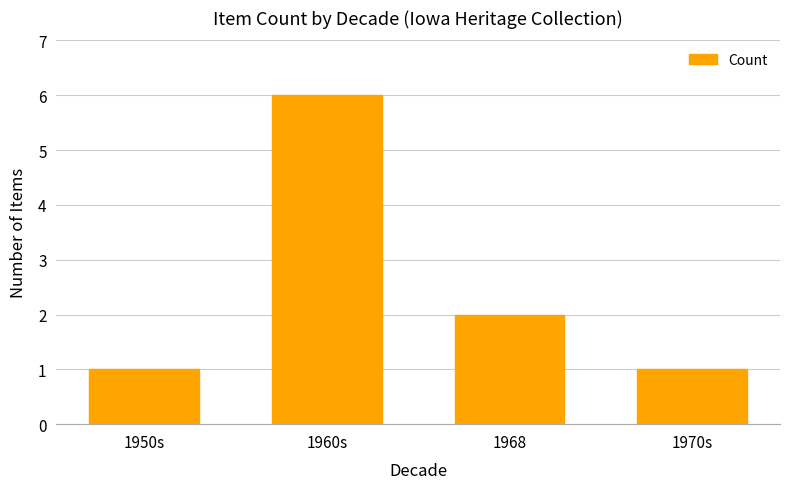

What is the change in value from 1950s to 1960s?

+5